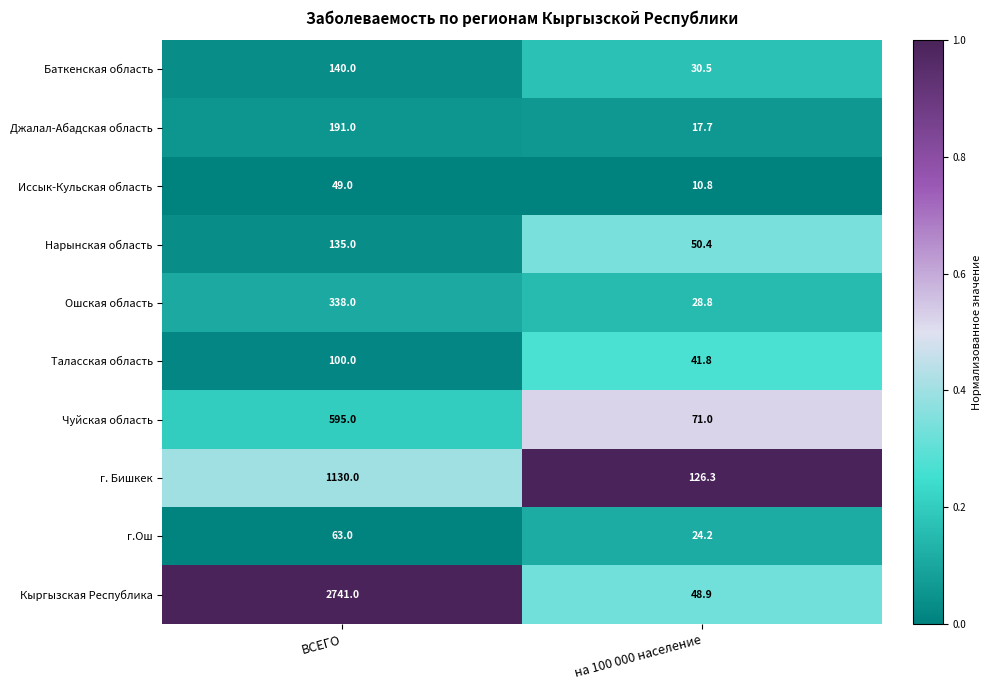

What is the sum of the Нарынская область values at ВСЕГО and на 100 000 население?

185.4